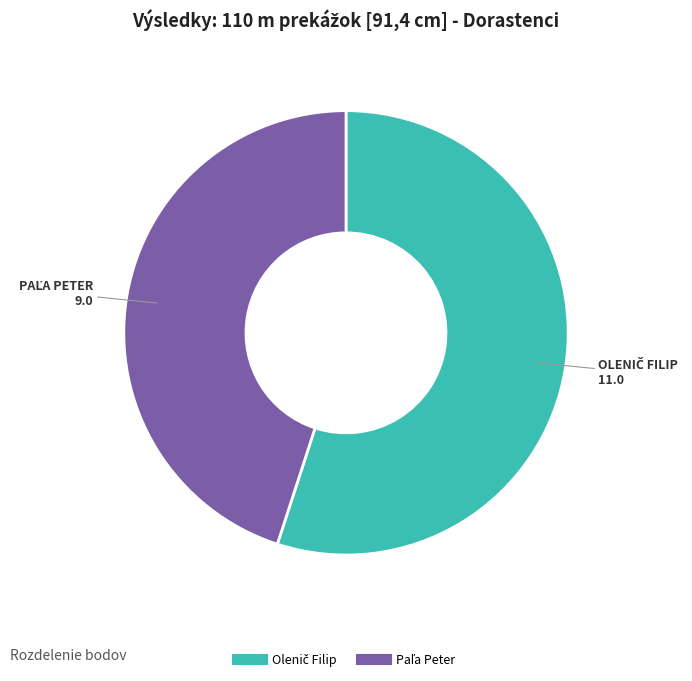

Does Paľa Peter represent more than half of the total?

No